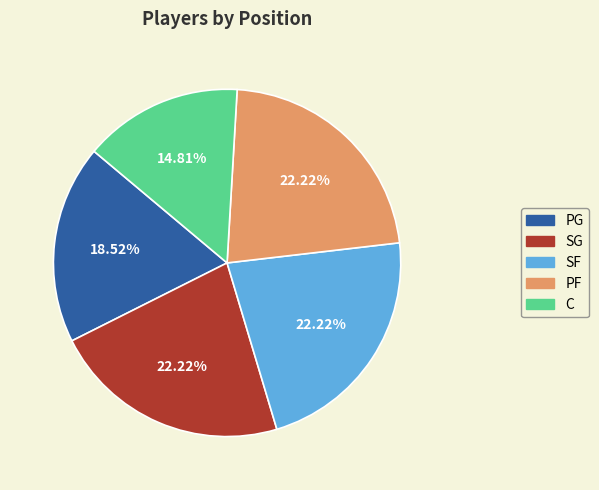

The SF slice represents 35% of the pie. True or false?

False